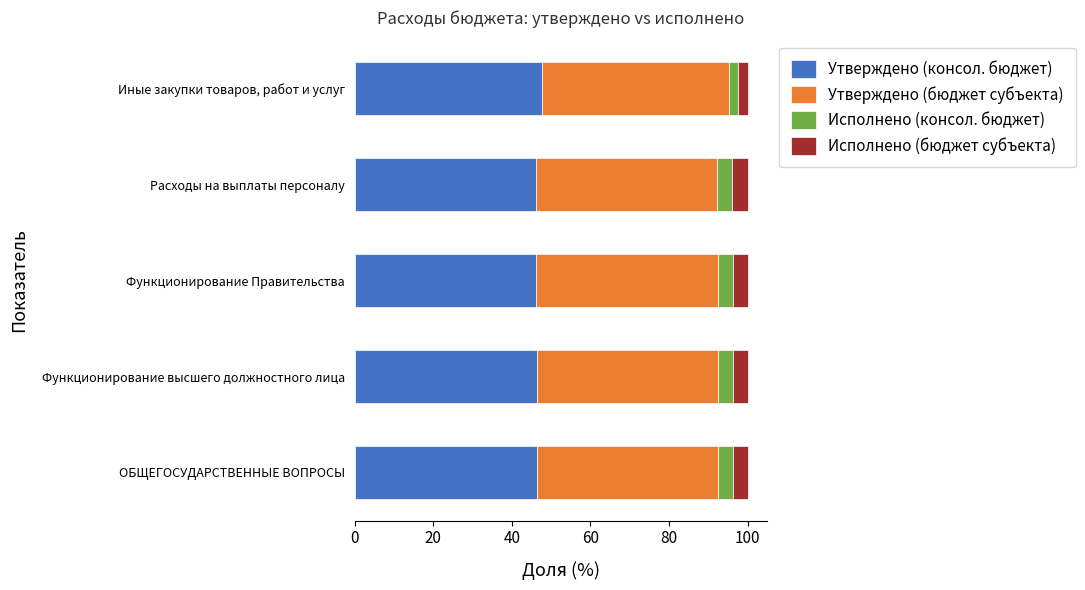

What is the maximum value for Утверждено (консол. бюджет)?

47.6